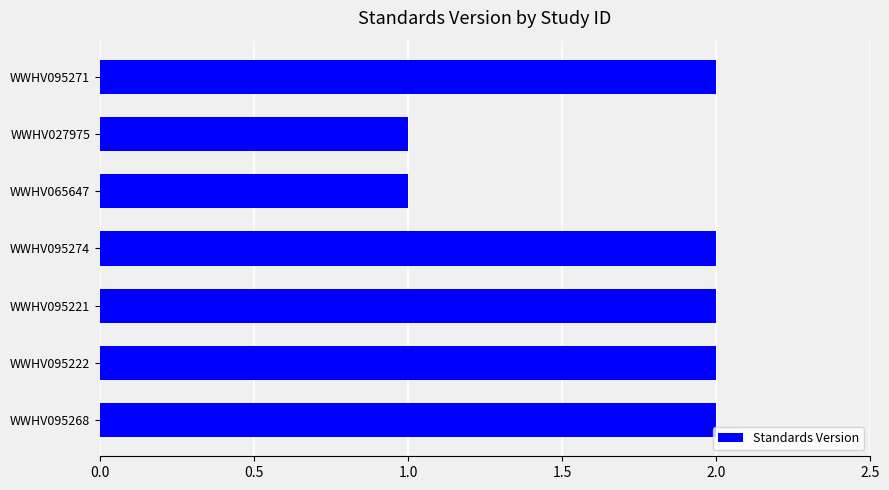

Are the bars grouped side by side (vs. stacked)?

No